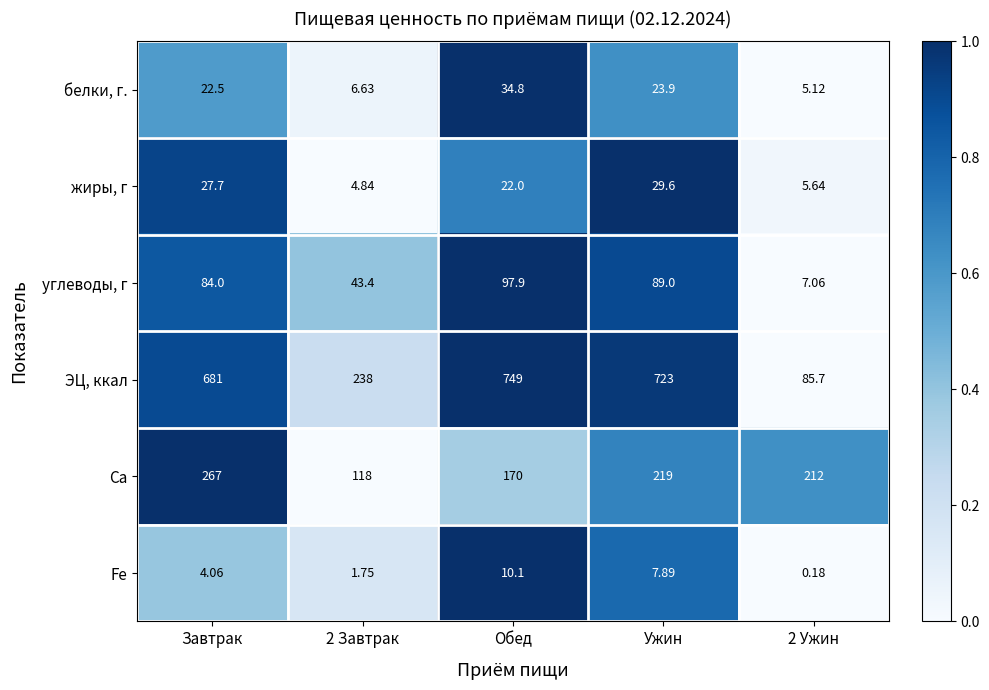

At how many categories does at least one series exceed 0?

5